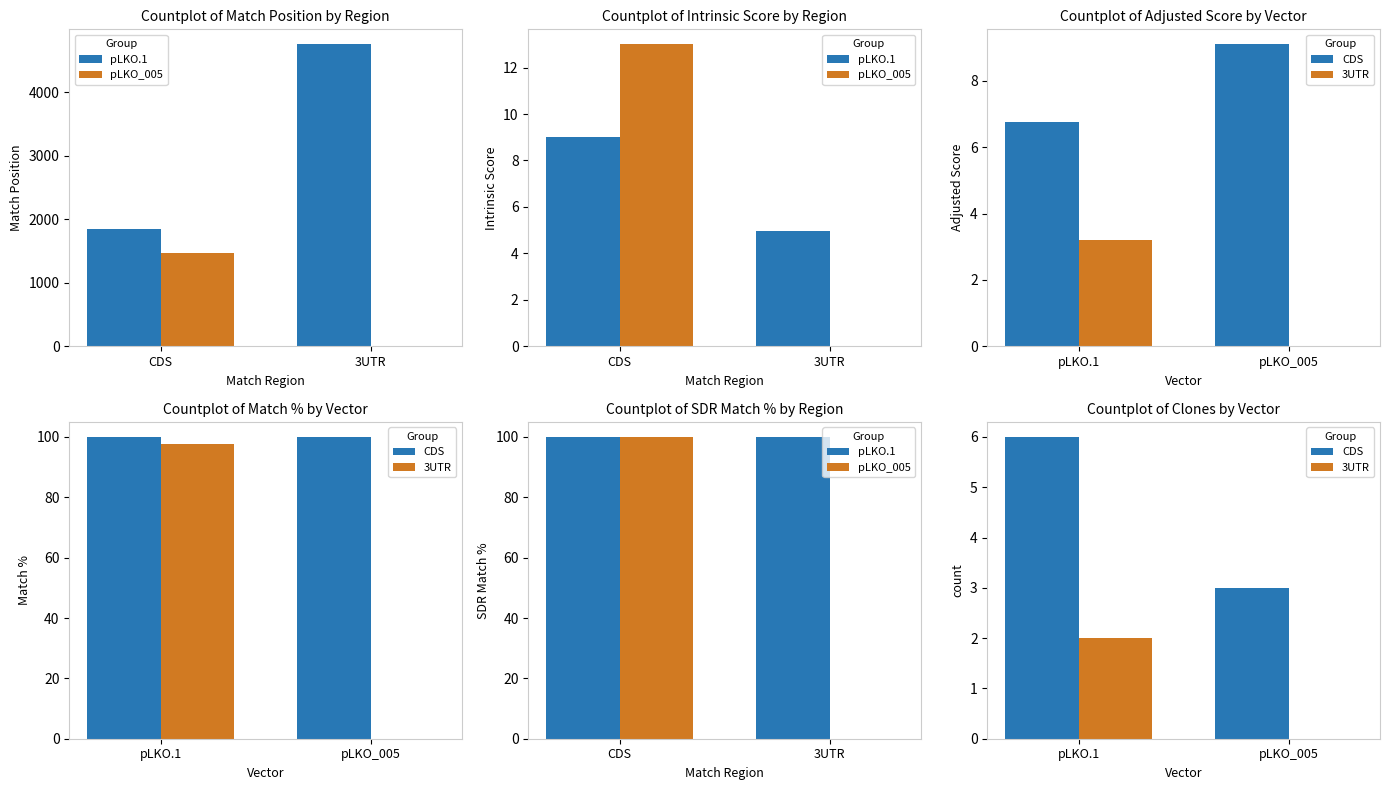

Where is CDS nearest to the value 4?

pLKO_005